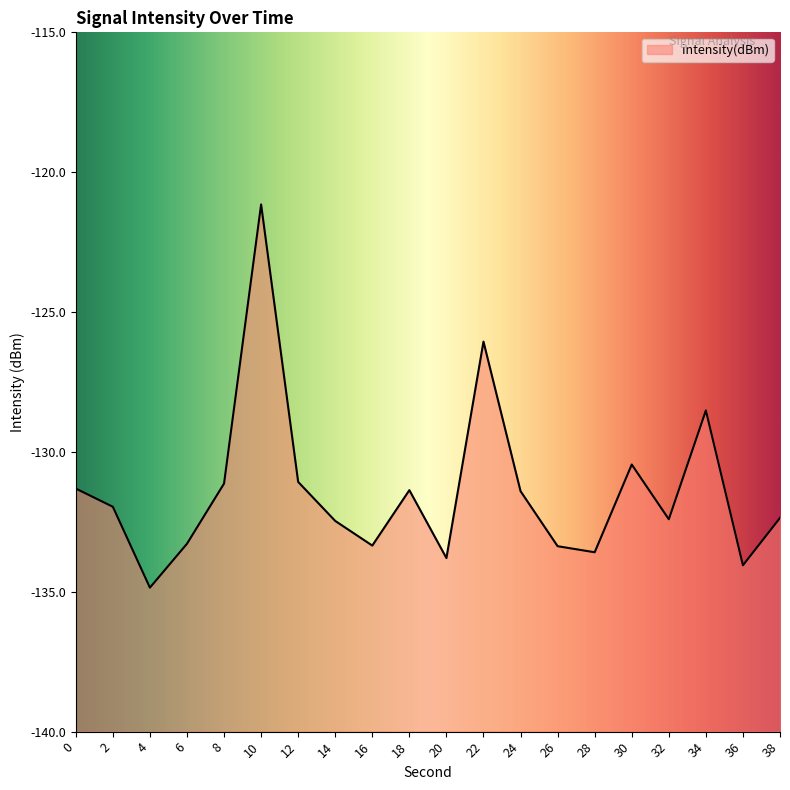

What is the sum of the values at 12 and 4?

-265.9